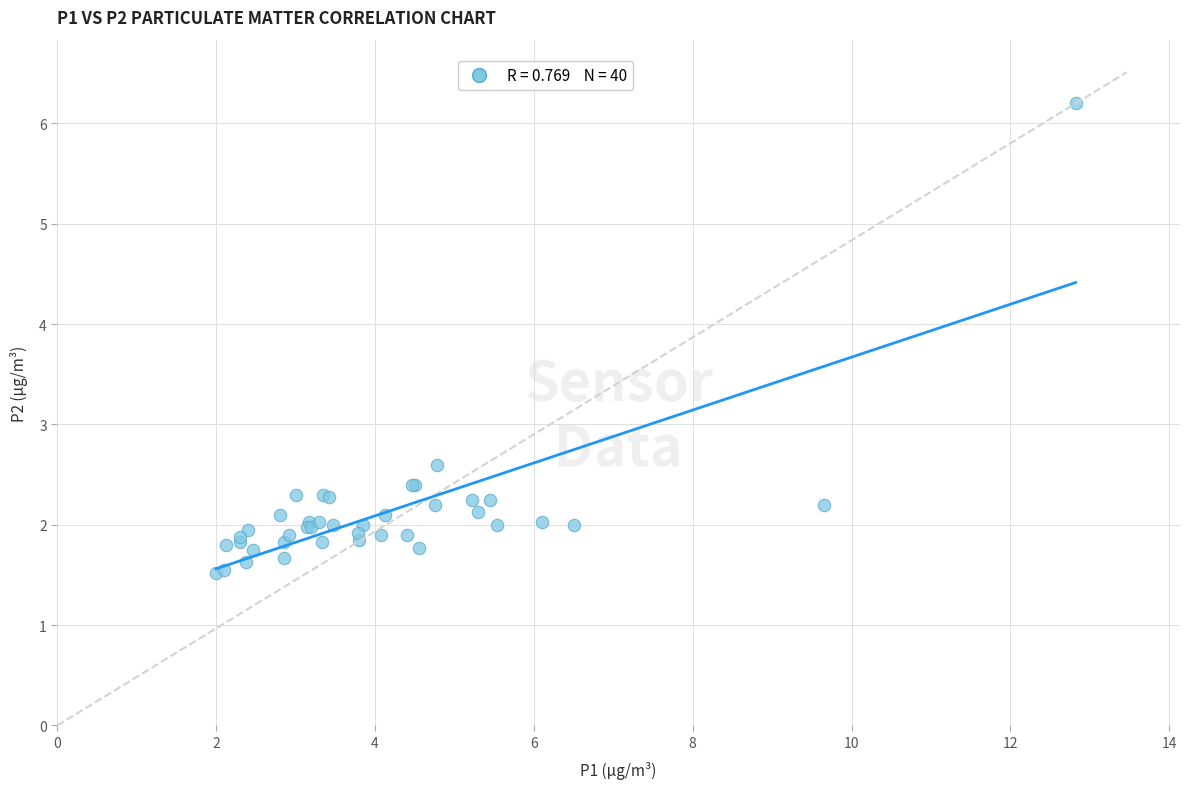

What Y value in the scatter plot is closest to 3?

2.6